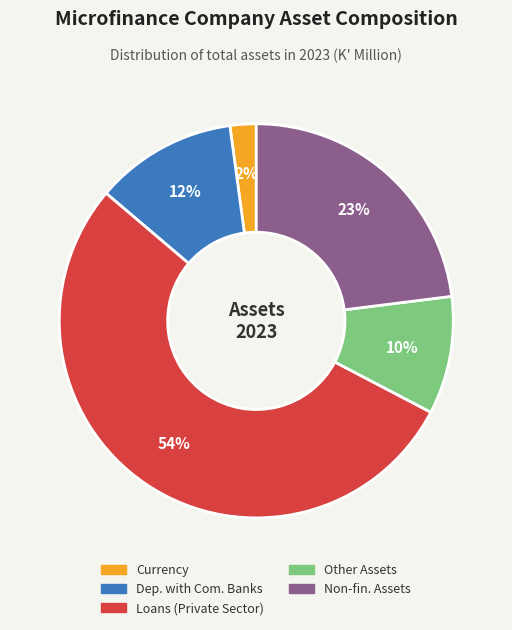

To the nearest percent, what is the difference between the largest and smallest slice percentages?

51%